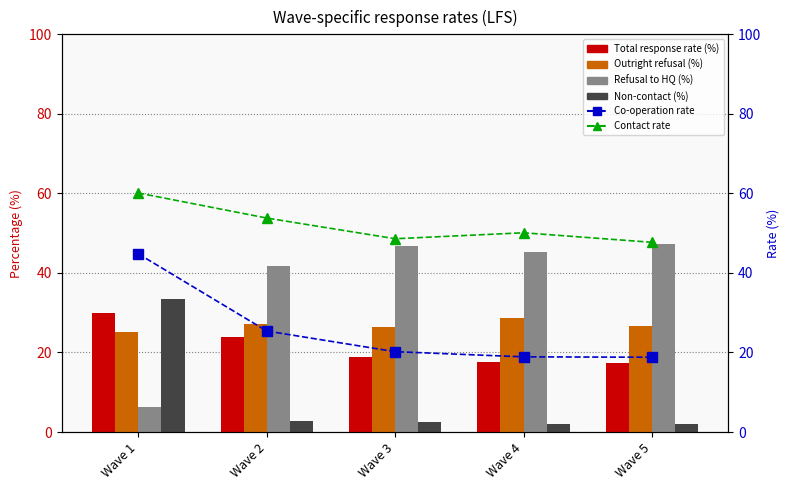

Does the chart contain stacked bars?

No